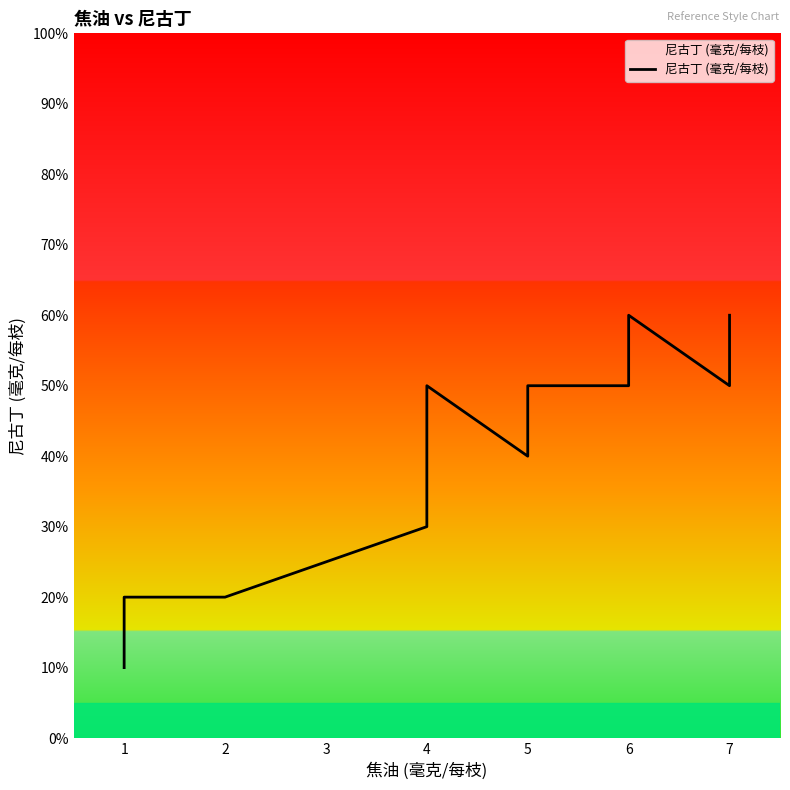

How many lines are shown in the chart?

1